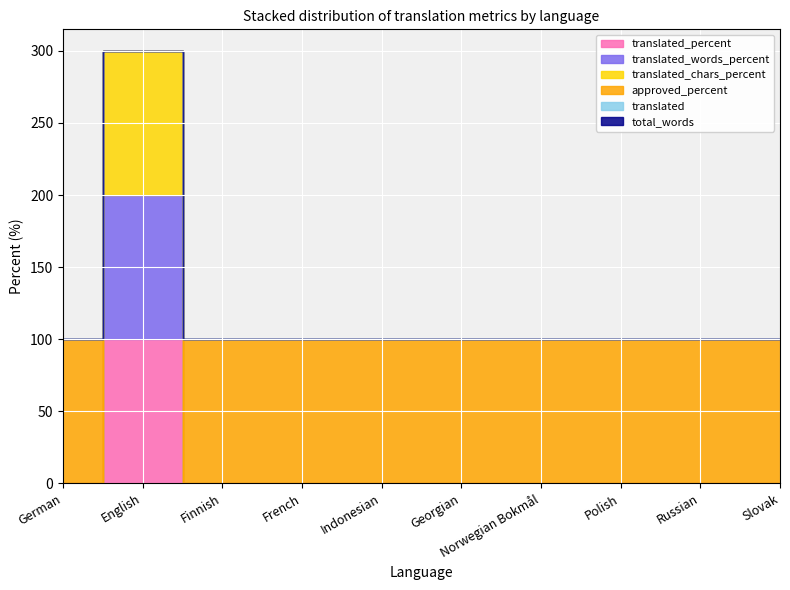

Between Georgian and Slovak, which series saw the biggest shift?

translated_percent